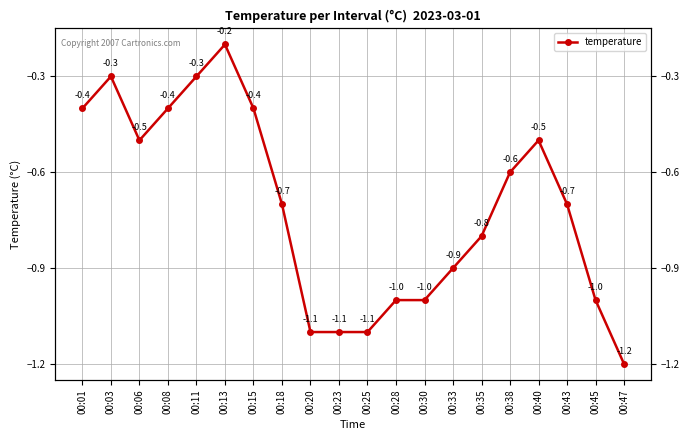

What is the value of the 17th point from the left?

-0.5